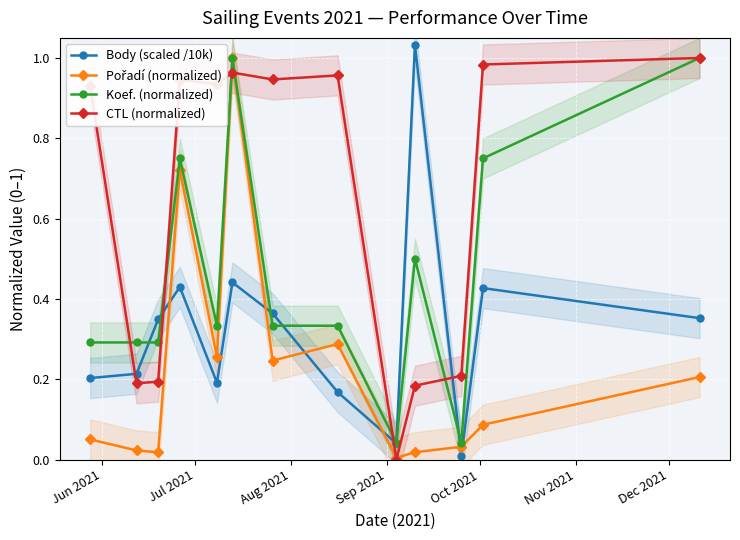

What is the sum of all CTL (normalized) values?

8.4